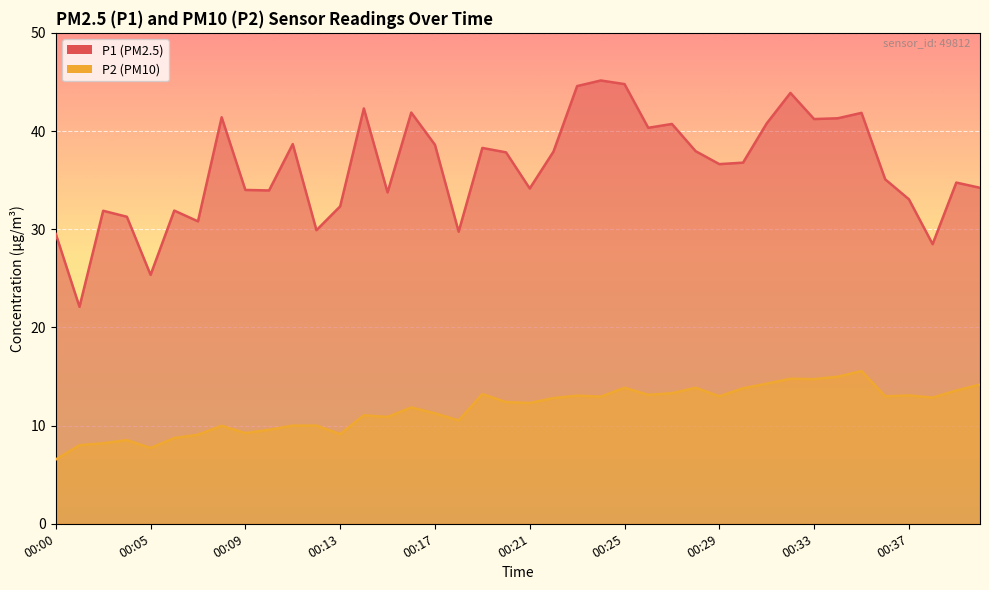

How many distinct data groups are displayed?

2